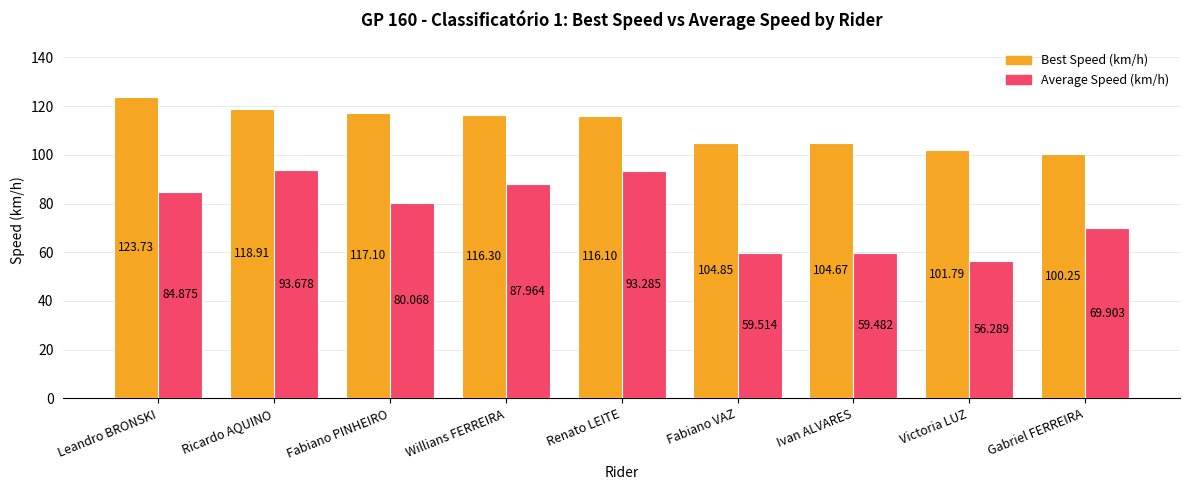

Which category has the highest value across all series?

Leandro BRONSKI